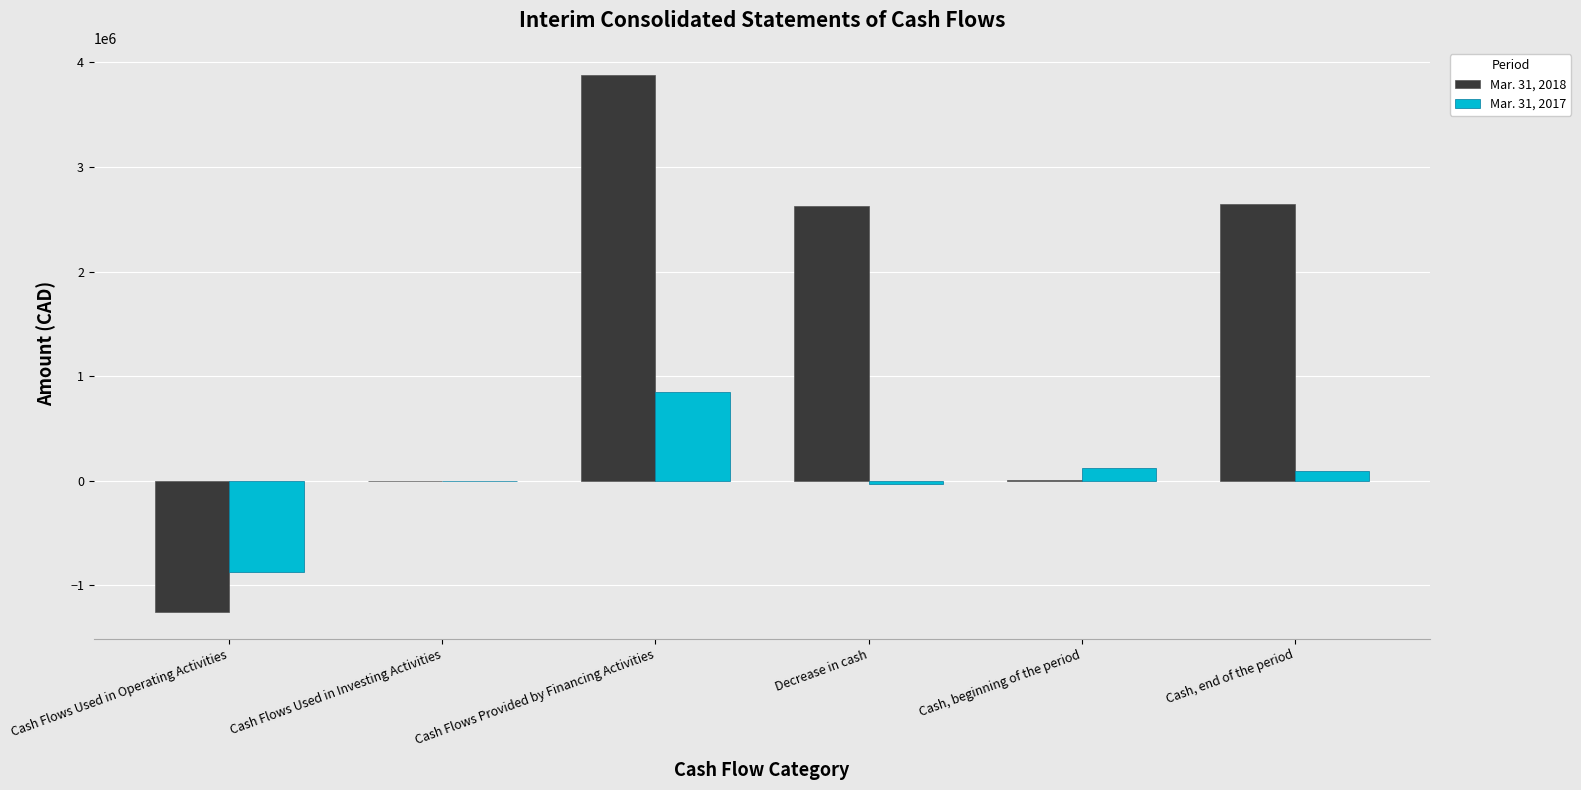

How many data points does each series have?

6